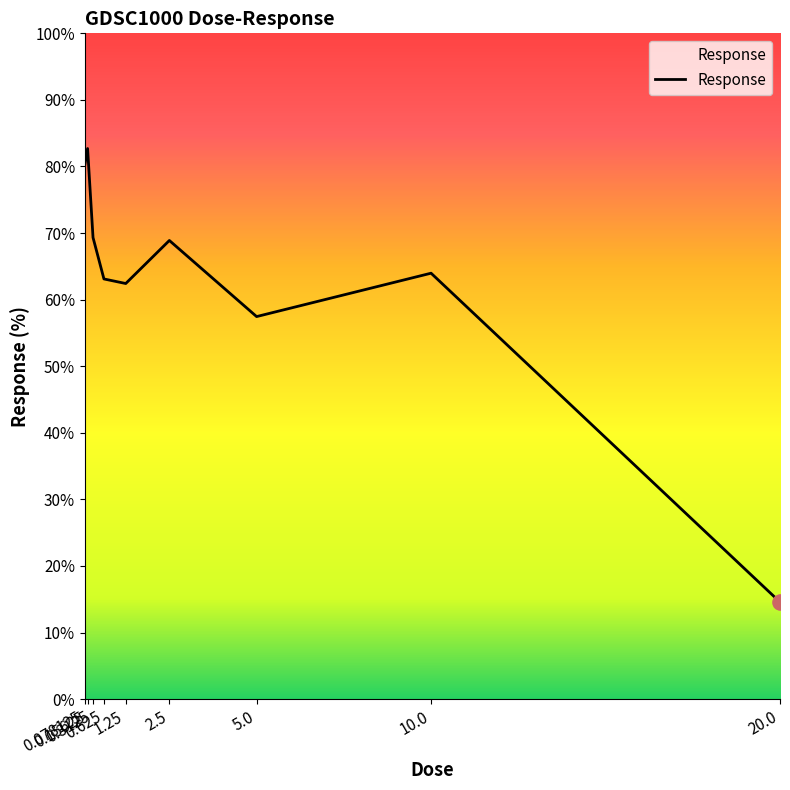

What is the ratio of the value at 0.3125 to the value at 0.078125?

0.9